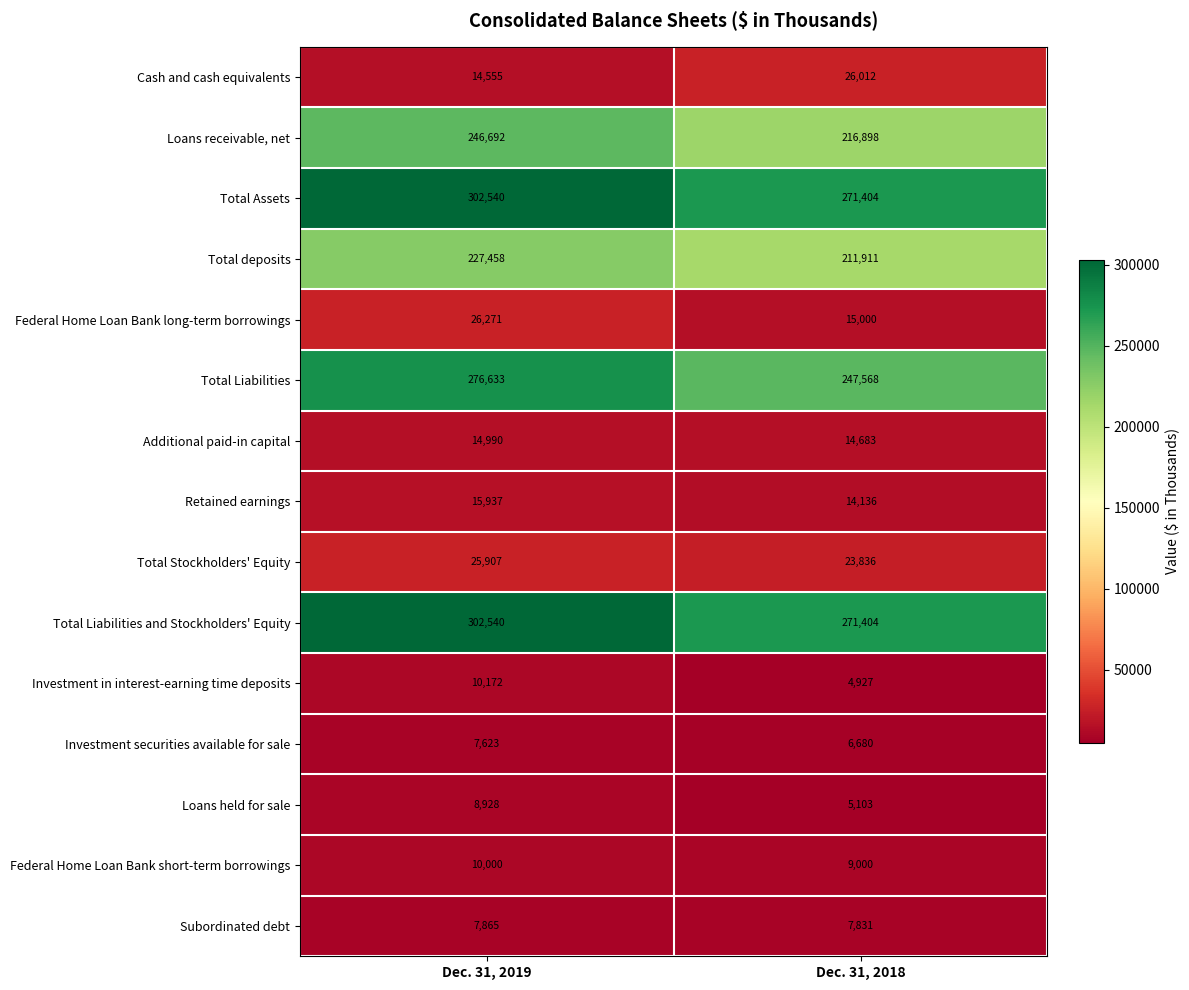

True or false: Total Assets has a value of 133544 at Dec. 31, 2018.

False